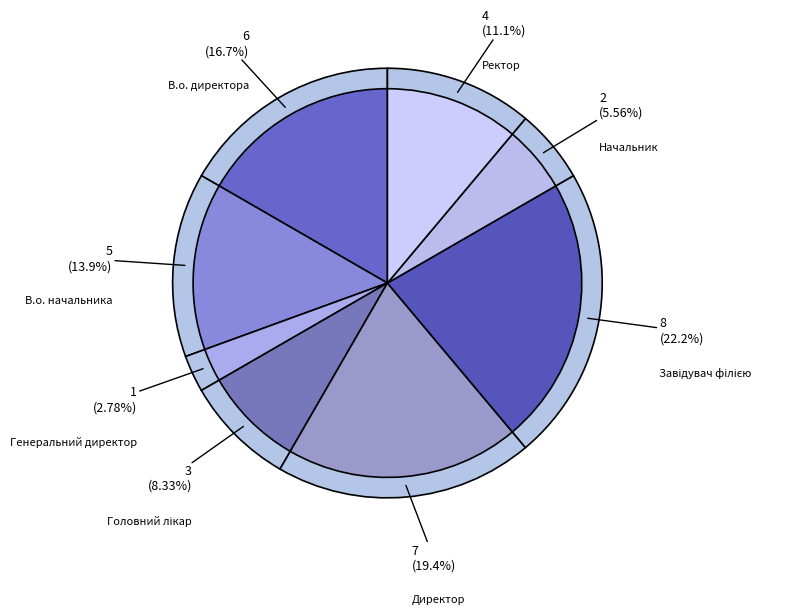

Is it true that Головний лікар is 1% of the pie?

False